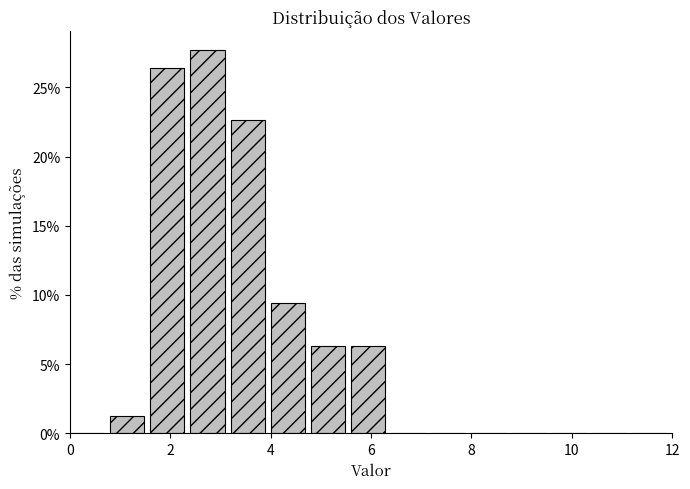

Which range on the x-axis has the tallest bar?

2.4 to 3.2